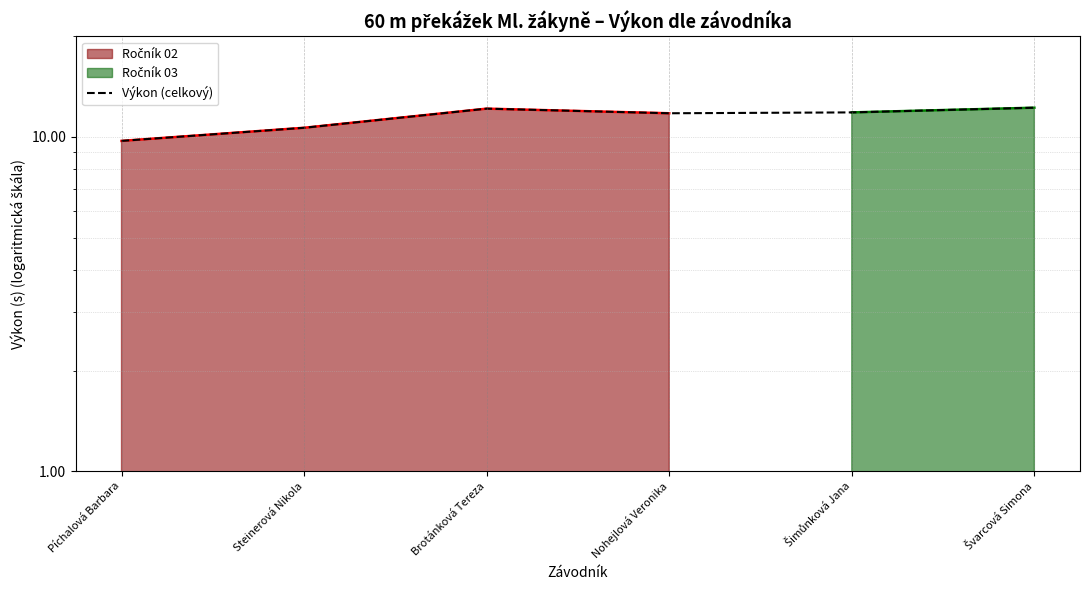

How many values are below 11?

2